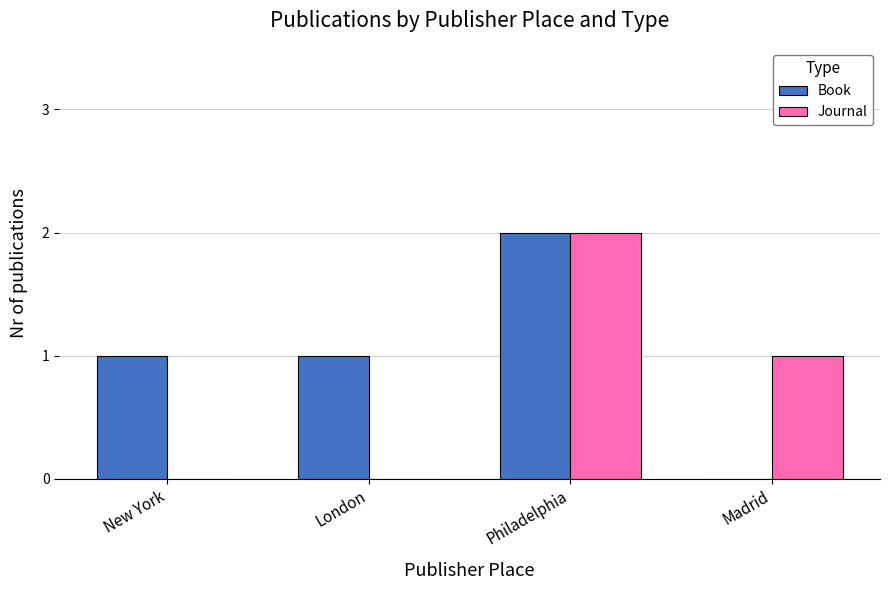

Reading left to right, list all the values displayed in this chart.

Book: New York=1	London=1	Philadelphia=2	Madrid=0
Journal: New York=0	London=0	Philadelphia=2	Madrid=1